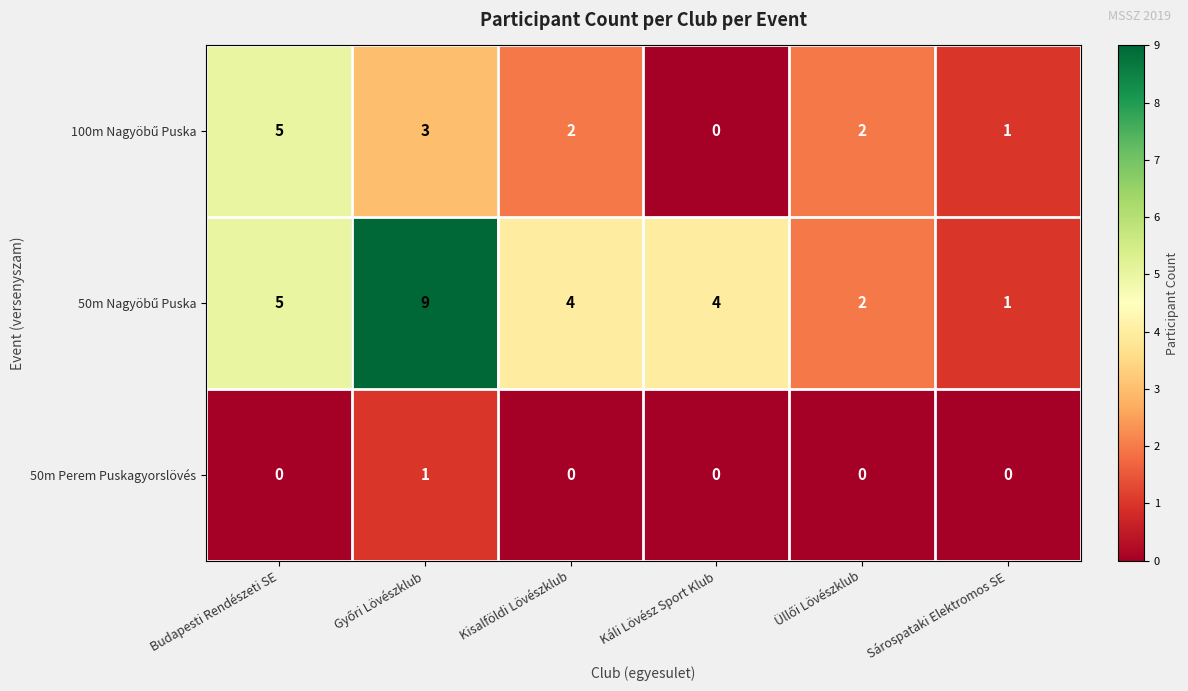

Is it true that 50m Perem Puskagyorslövés equals 1 at Kisalföldi Lövészklub?

False